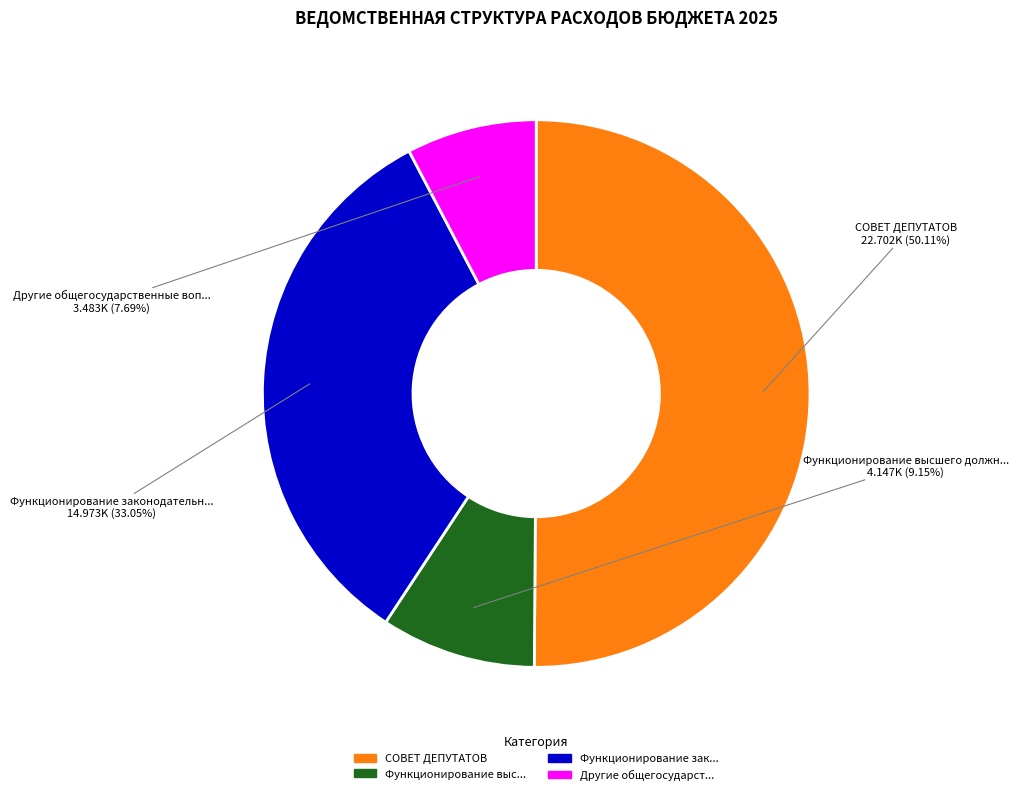

How many slices are in this pie chart?

4